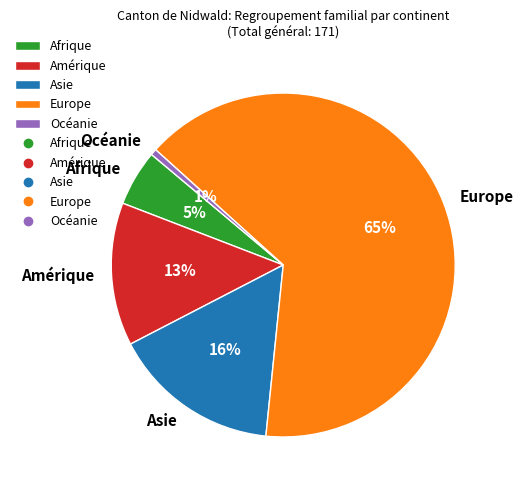

What is the majority slice?

Europe